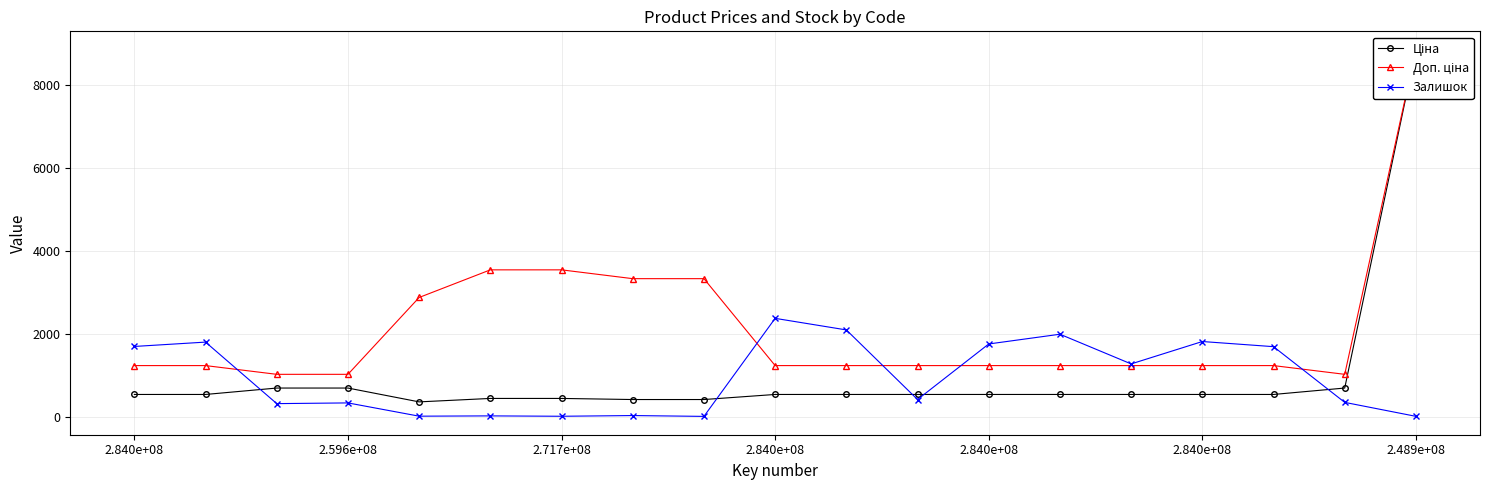

Where is the first local minimum for Доп. ціна?

17